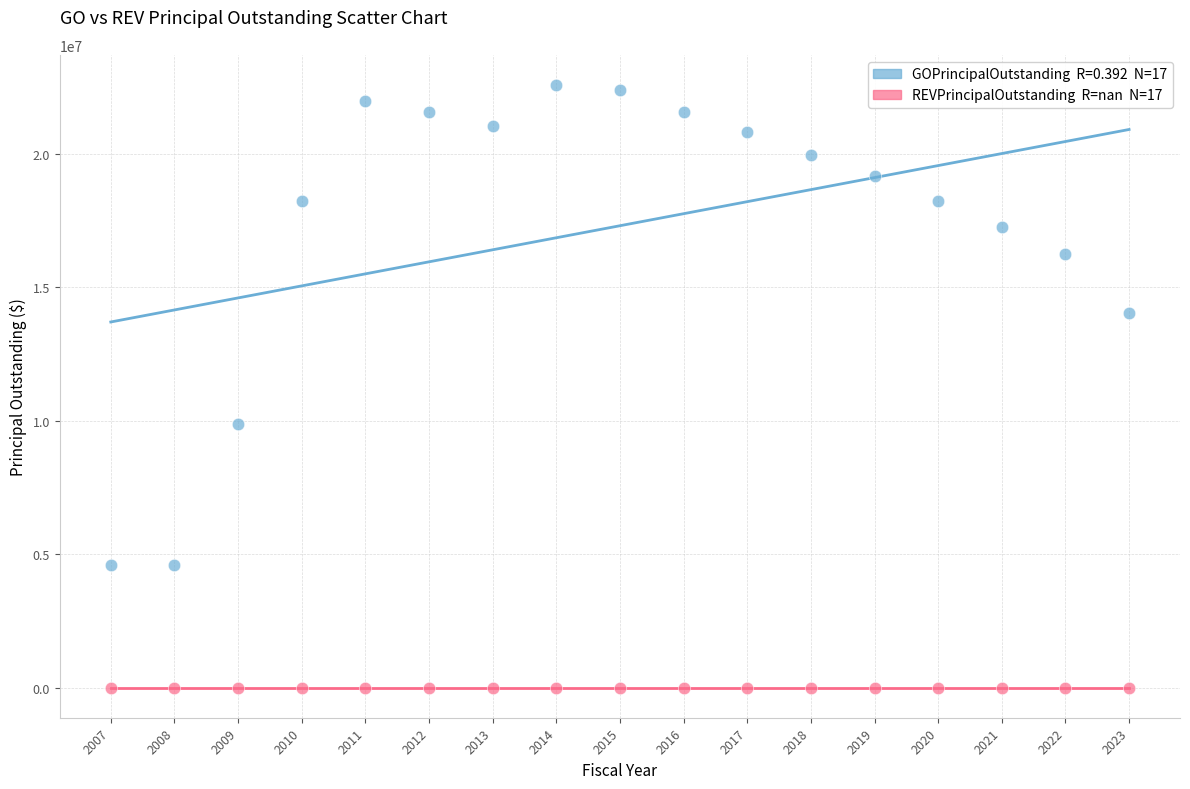

Across all series, what Y value is closest to 11295000?

9875000